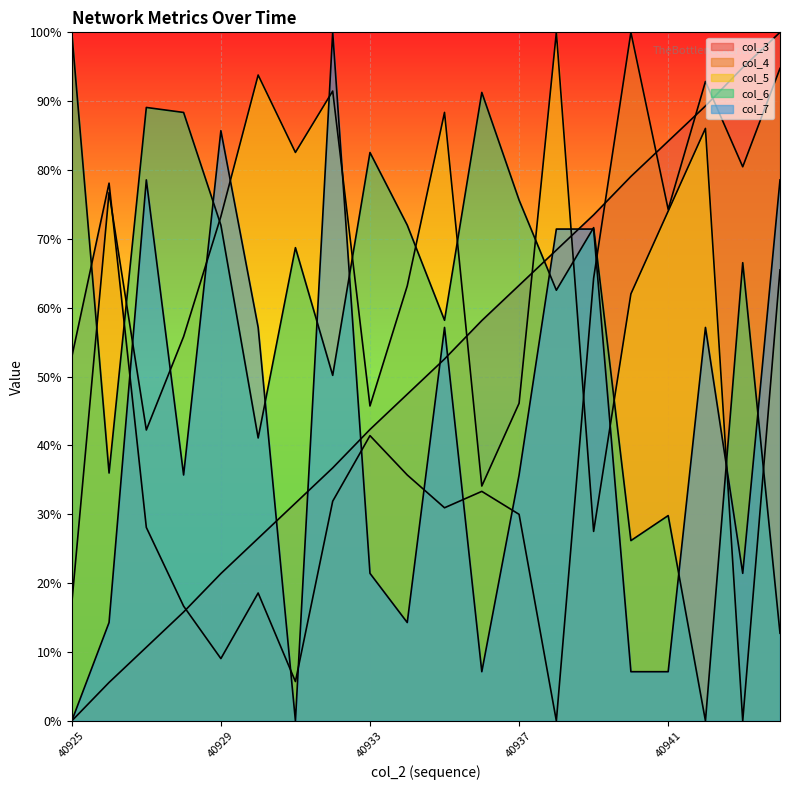

Between 40938 and 40940, which is larger?

40940